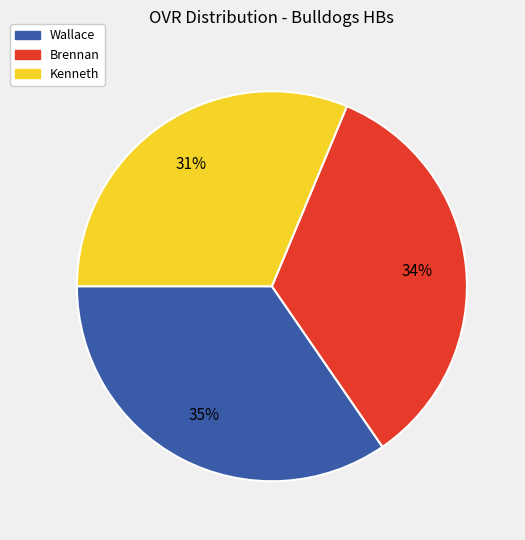

To the nearest percent, what is the average slice percentage?

33%